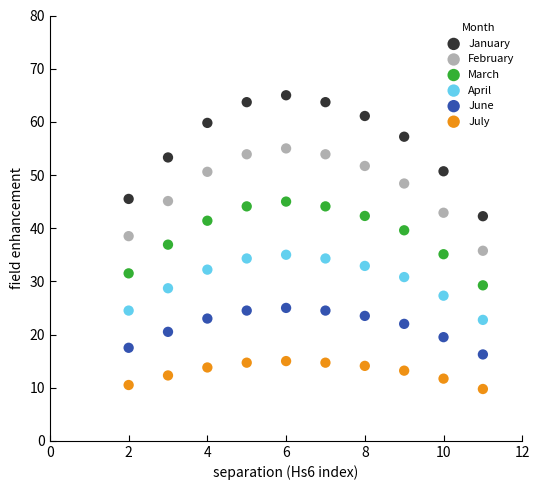

Which series has the largest Y range (max minus min)?

January